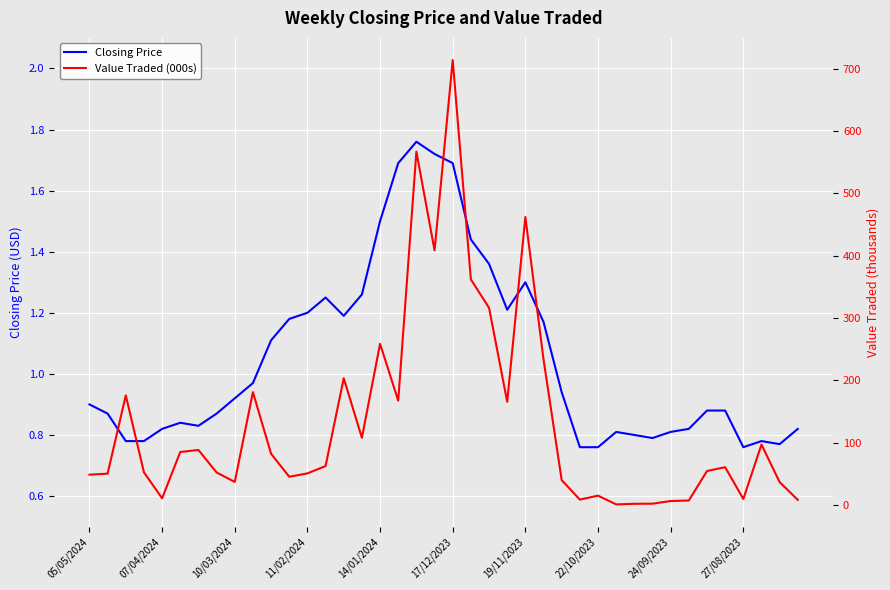

True or false: Closing Price has a value of 1.4 at 10/03/2024.

False